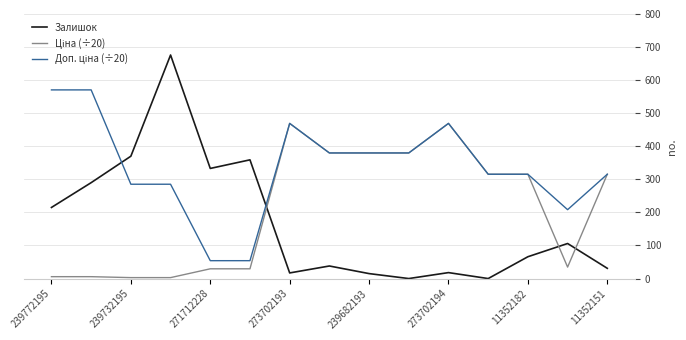

Which series has the widest spread of values?

Залишок